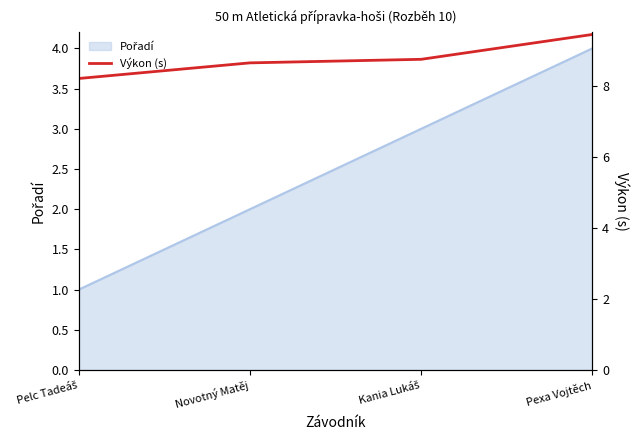

Rank the categories by value from highest to lowest.

Pexa Vojtěch, Kania Lukáš, Novotný Matěj, Pelc Tadeáš